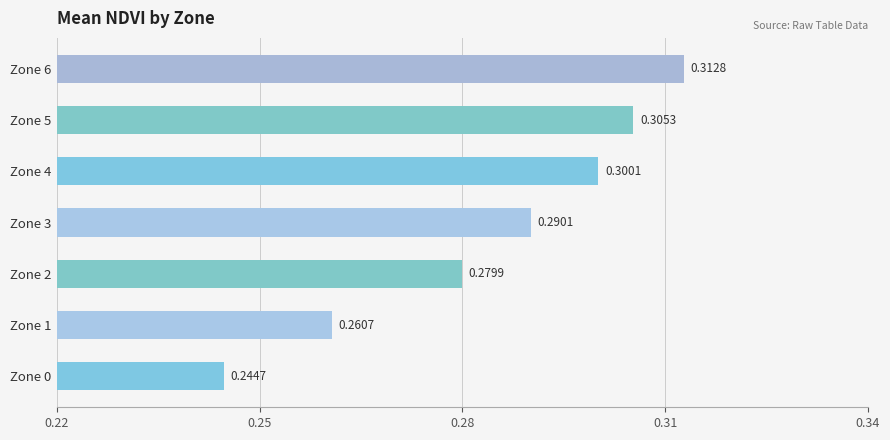

List the labels in order of value, smallest first.

Zone 0, Zone 1, Zone 2, Zone 3, Zone 4, Zone 5, Zone 6